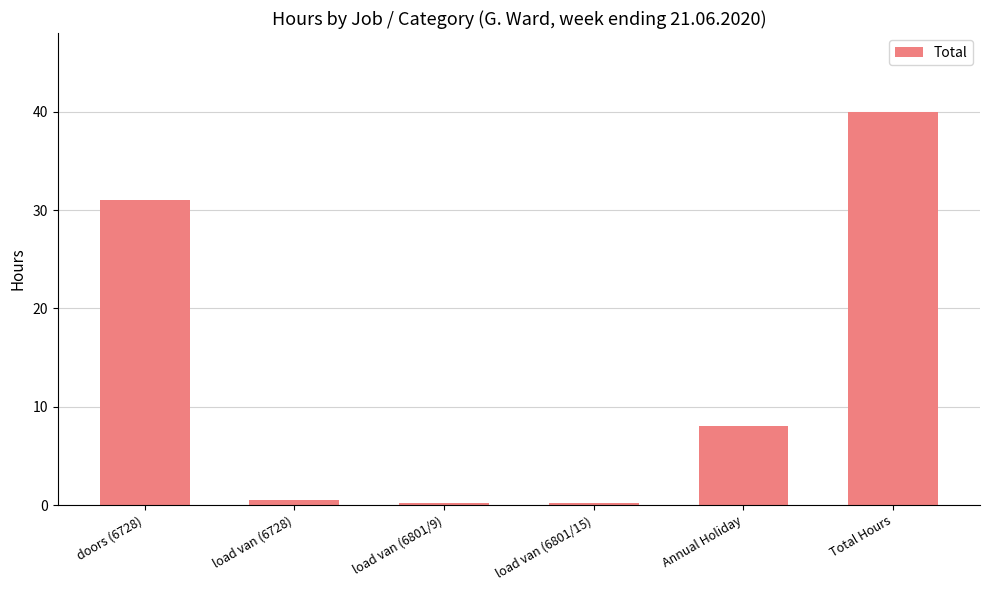

Count the number of data series in this chart.

1